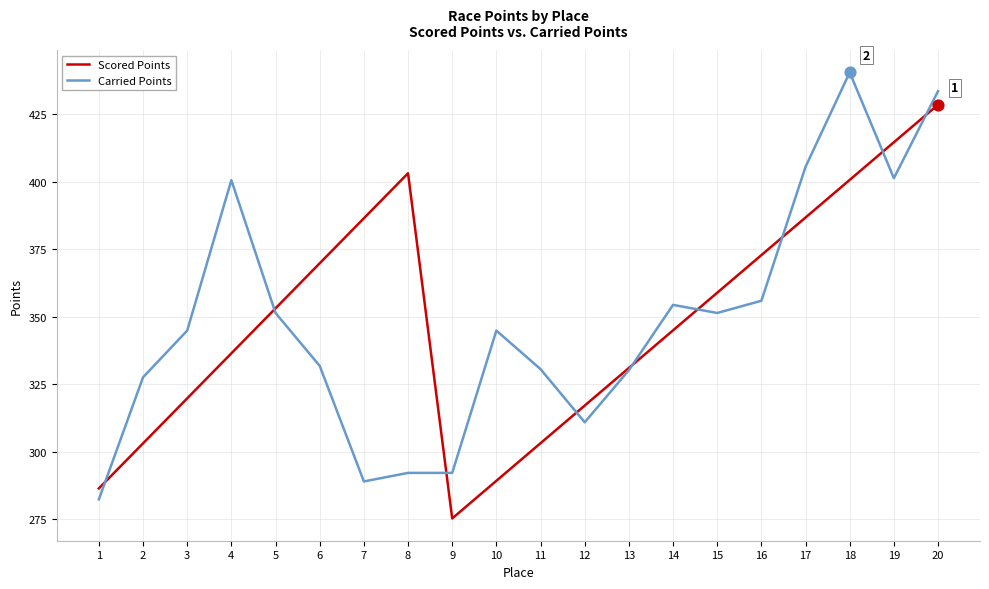

What is the total value across all series at 8?

695.2